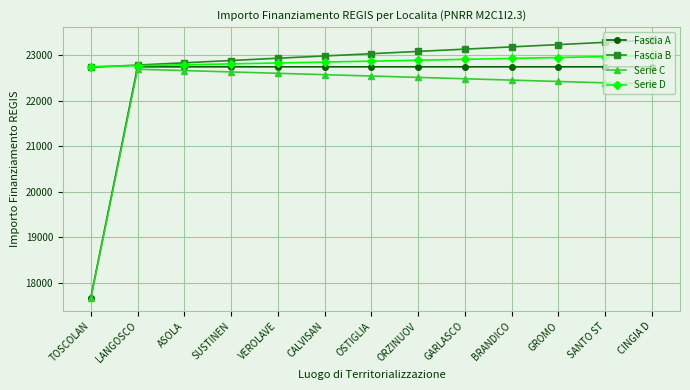

Is this an area chart (filled region under the line)?

No